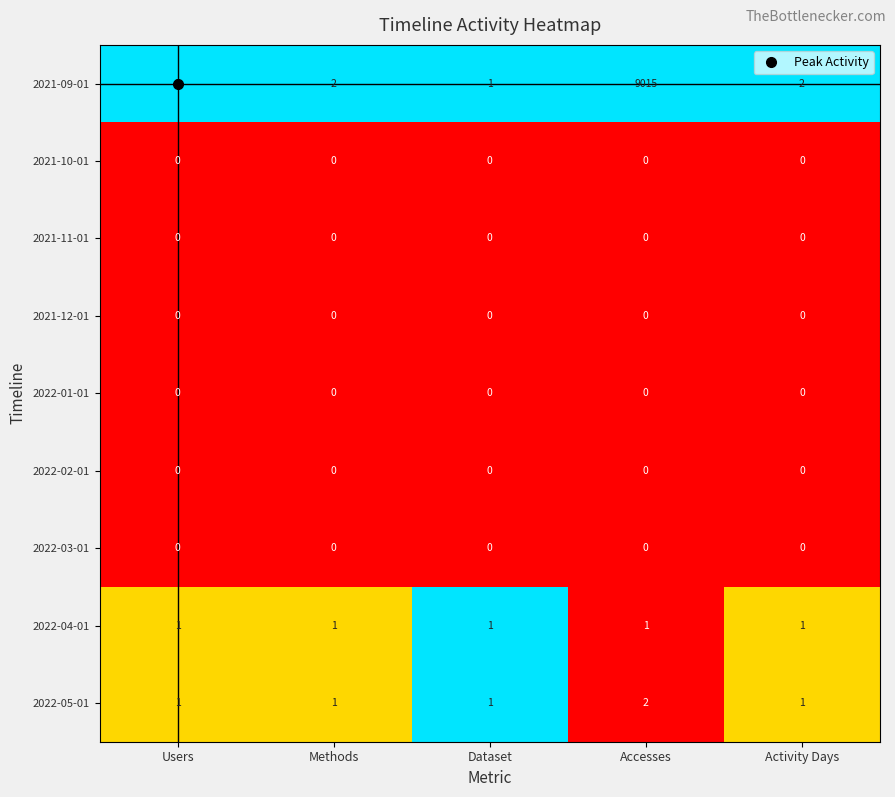

At which category is the sum across all series the highest?

Accesses